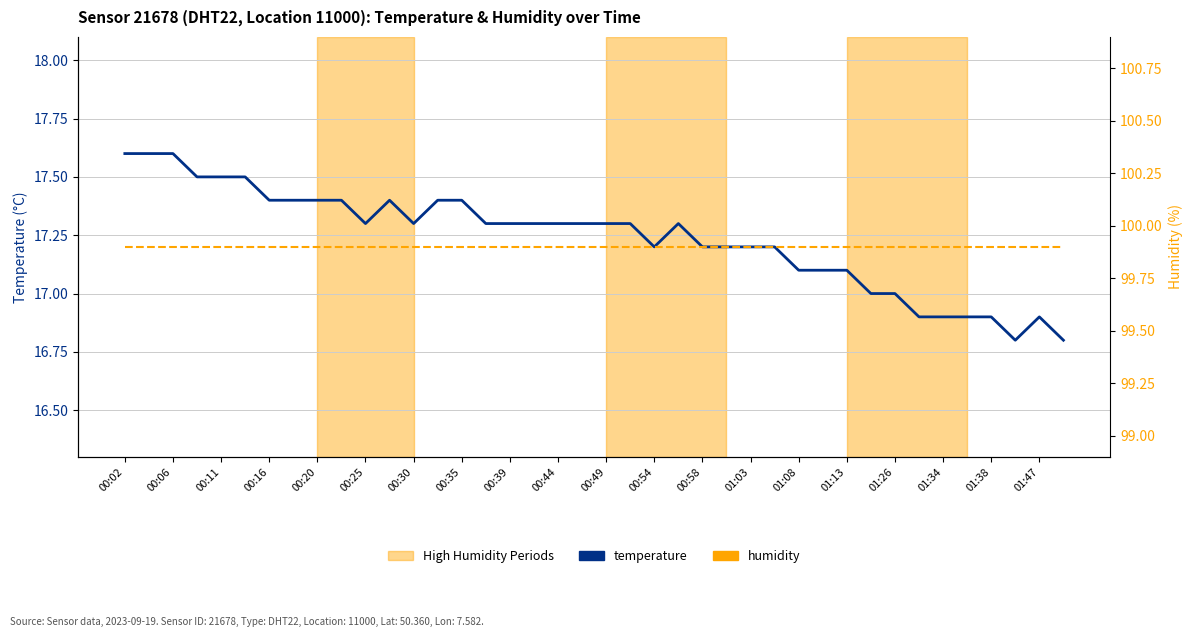

Which series changed the most between 30 and 31?

temperature